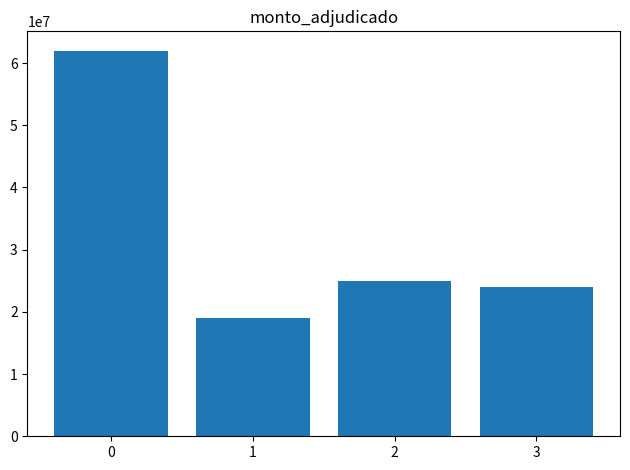

What is the ratio of the value at 0 to the value at 3?

2.6